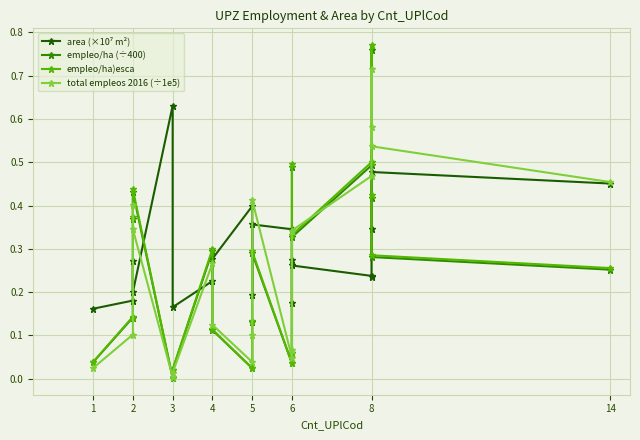

Does the chart display data point markers on the line(s)?

Yes